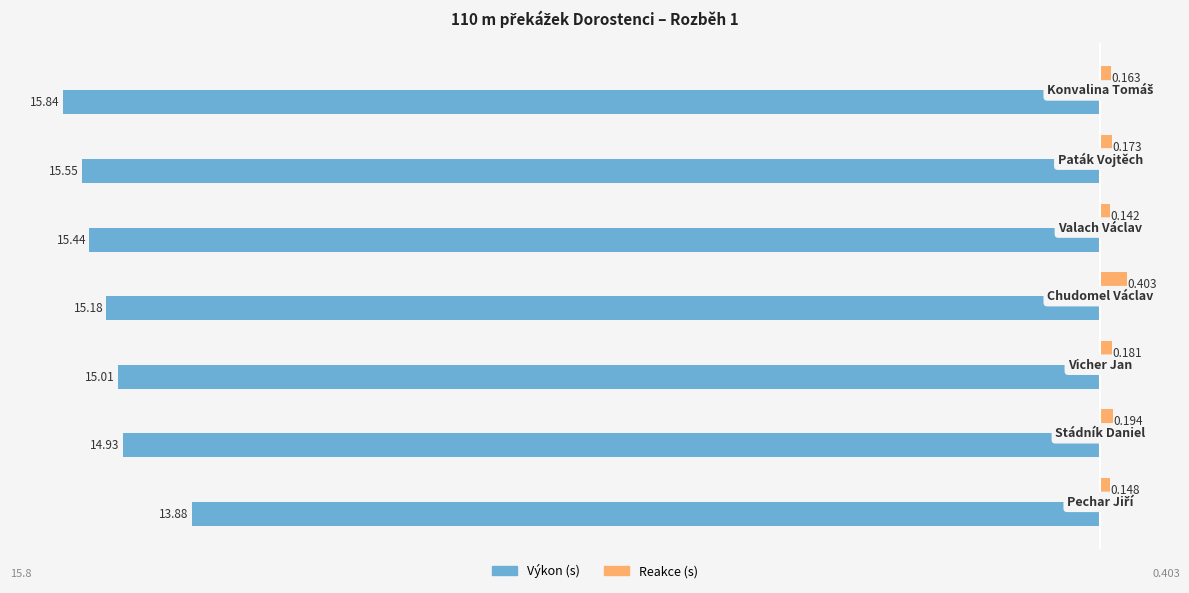

How many categories are shown in the chart?

7